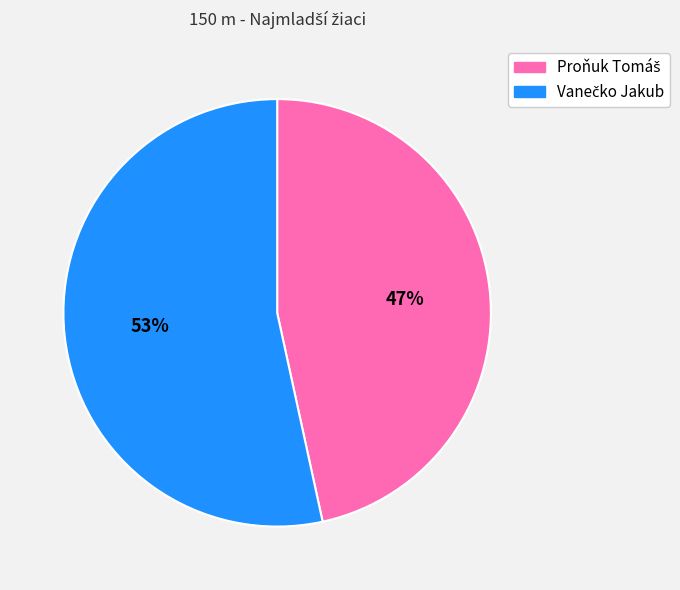

To the nearest percent, what is the average slice percentage?

50%